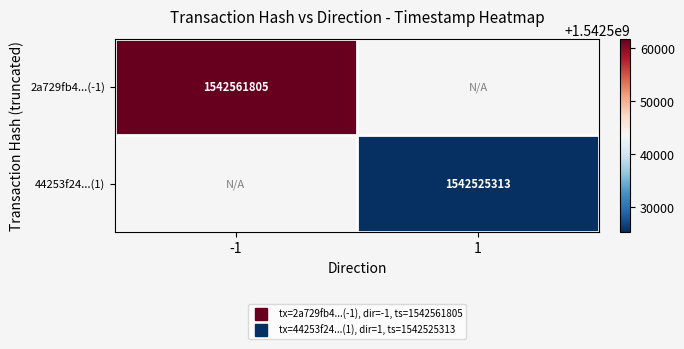

Which category has the highest value in the 2a729fb4...(-1) series?

-1